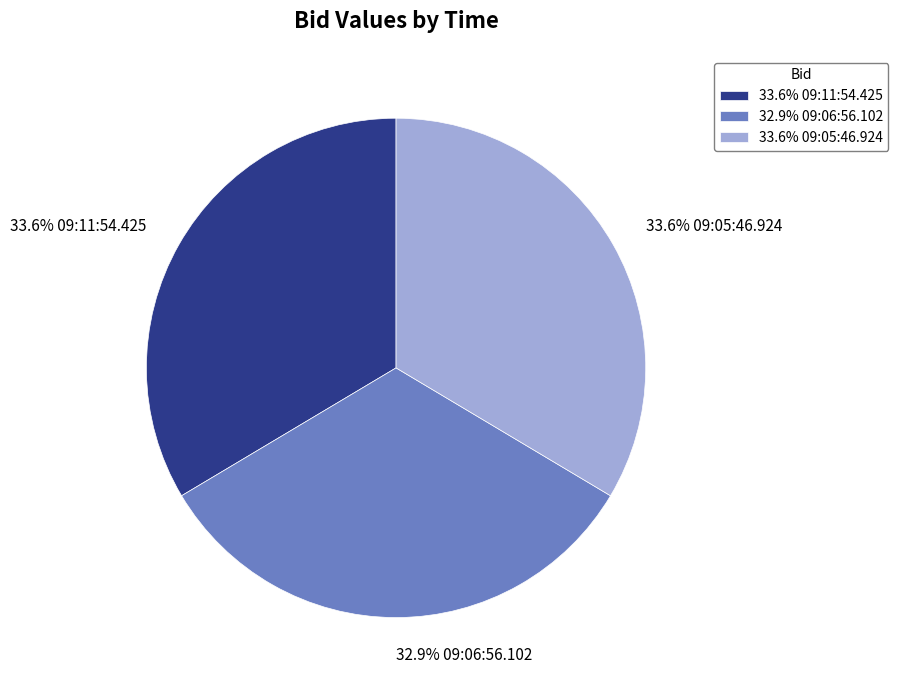

Is there a majority slice in this chart?

No